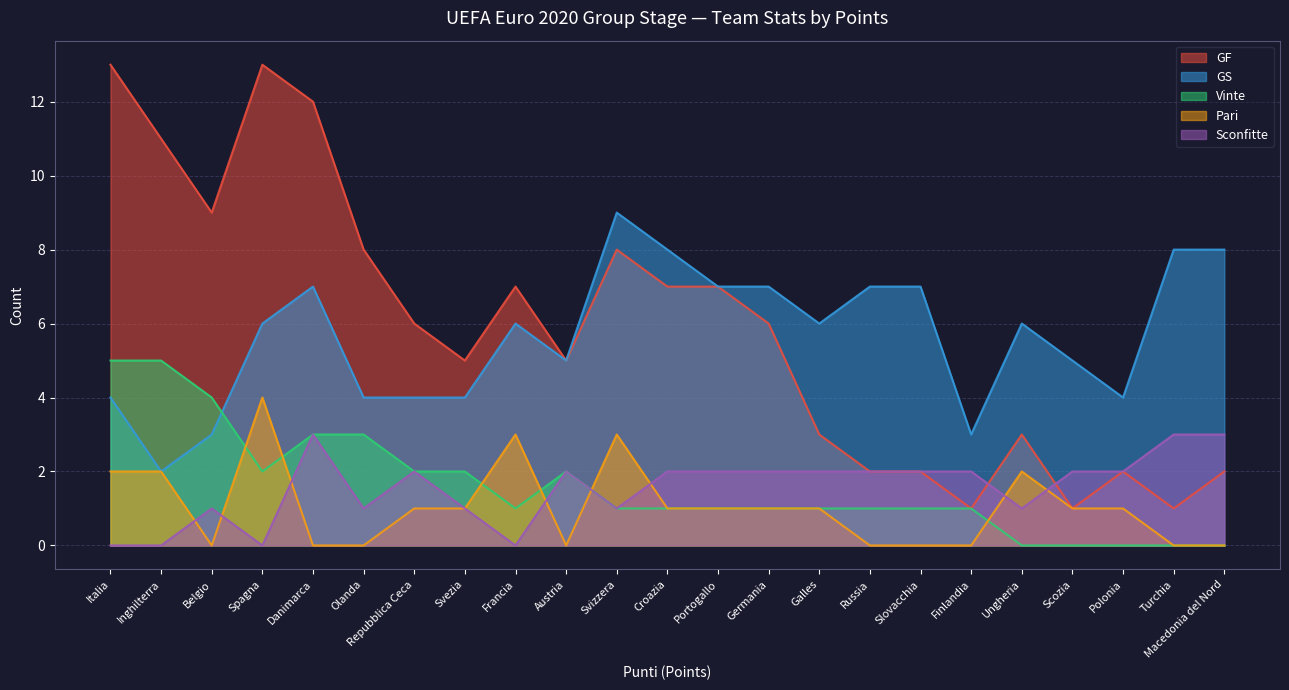

What is the label of the 10th point from the left?

Austria